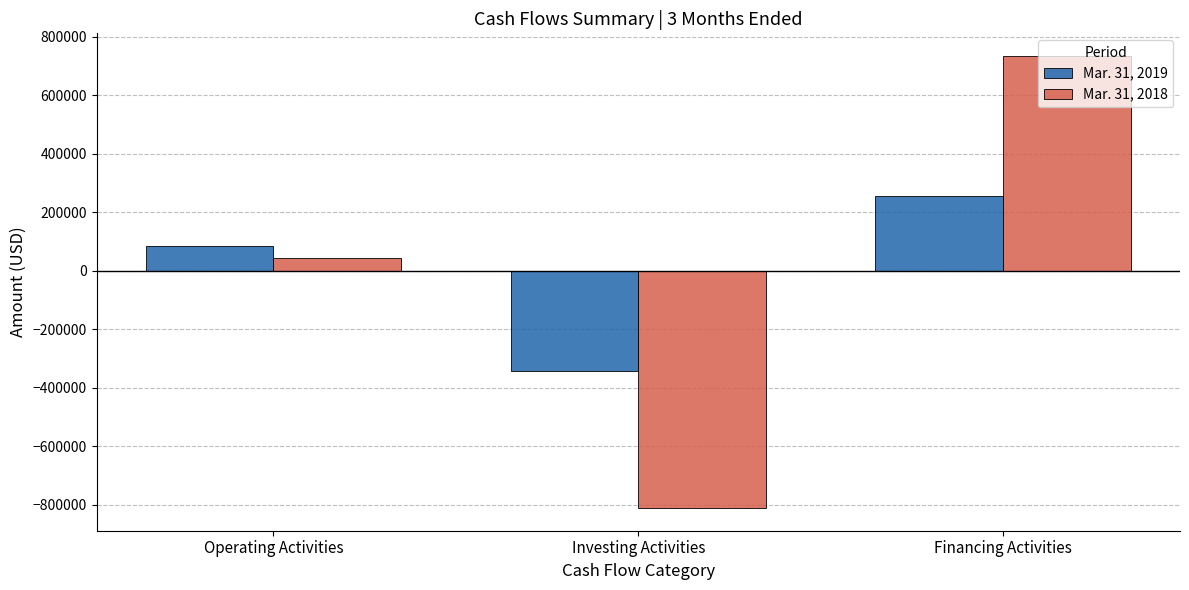

Which series has the largest range (max minus min)?

Mar. 31, 2018